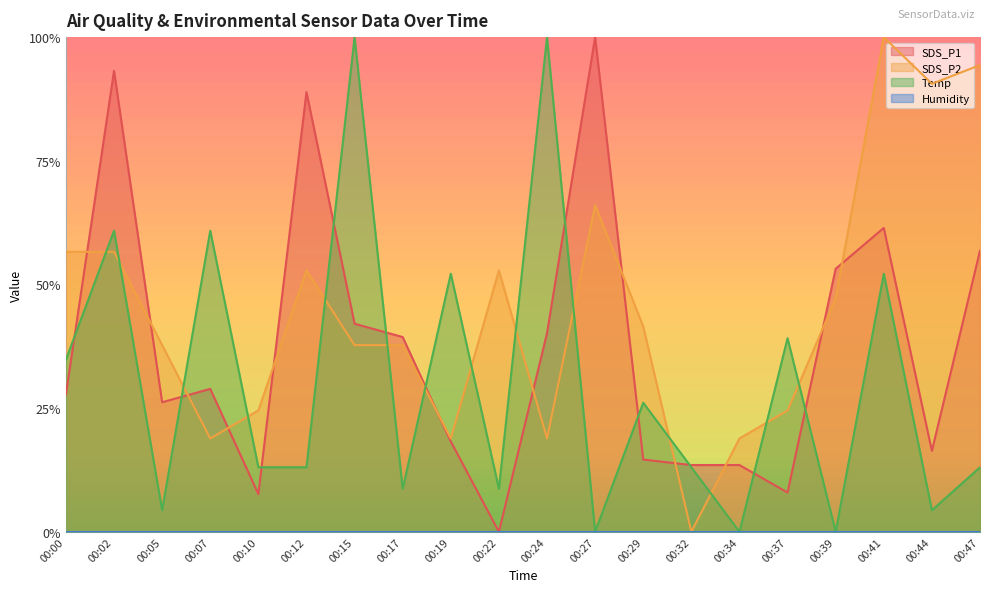

Does the chart have visible grid lines?

No